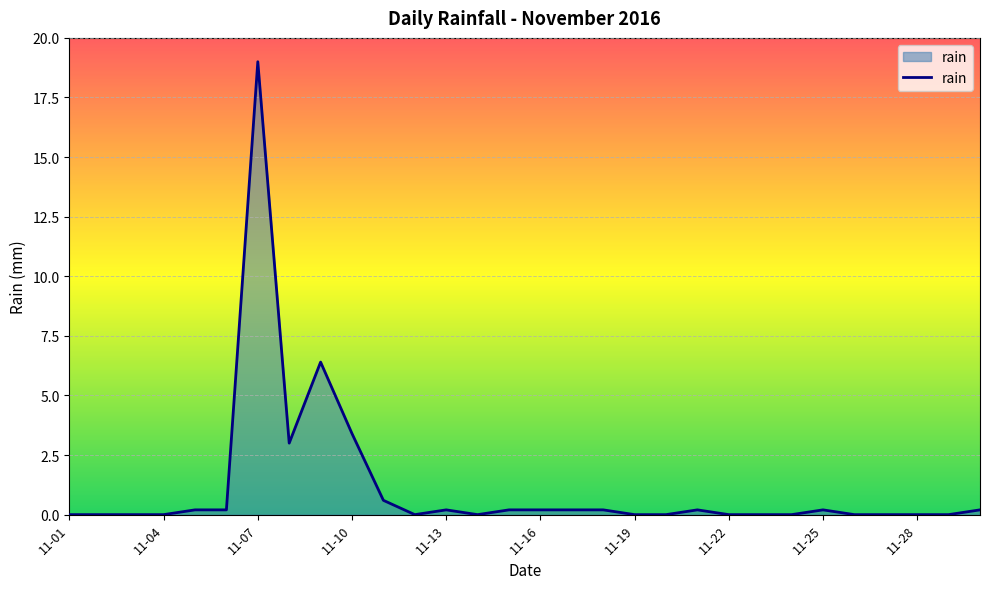

How many lines are shown in the chart?

1